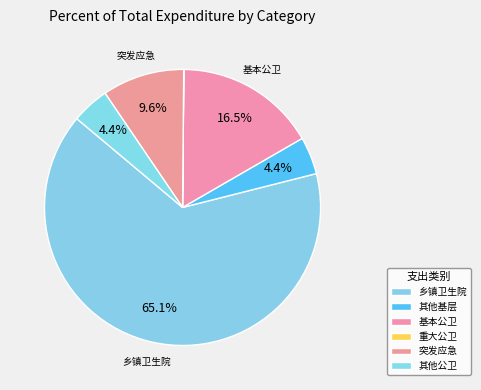

Which category has the smallest portion of the pie?

重大公共卫生服务